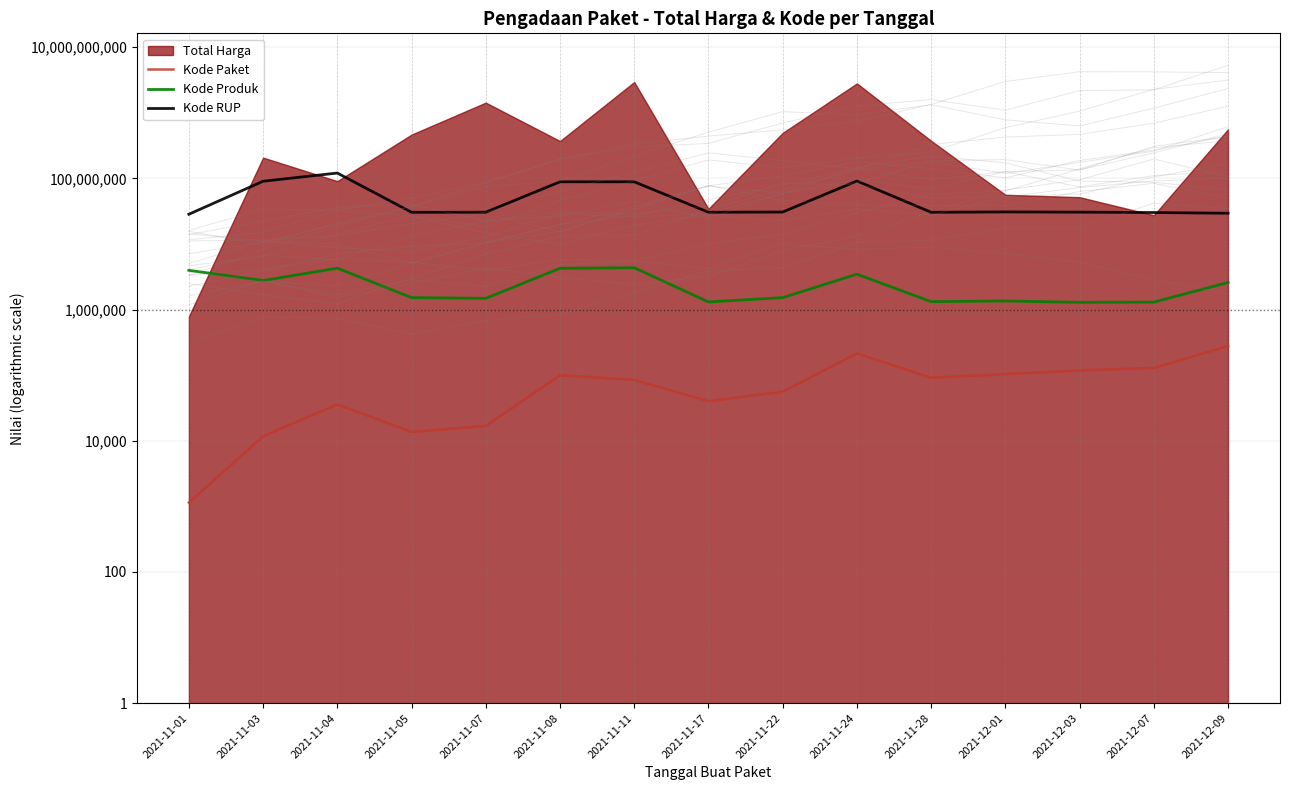

True or false: Kode RUP and Kode Produk intersect in this chart.

False